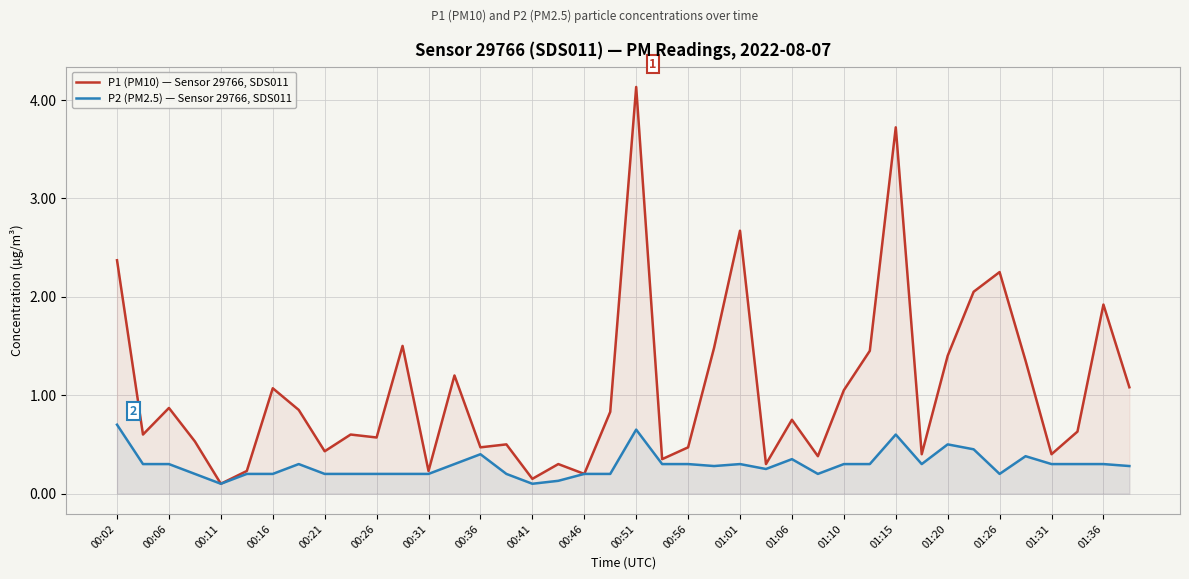

Which category has the lowest value in the P1 (PM10) — Sensor 29766, SDS011 series?

00:11